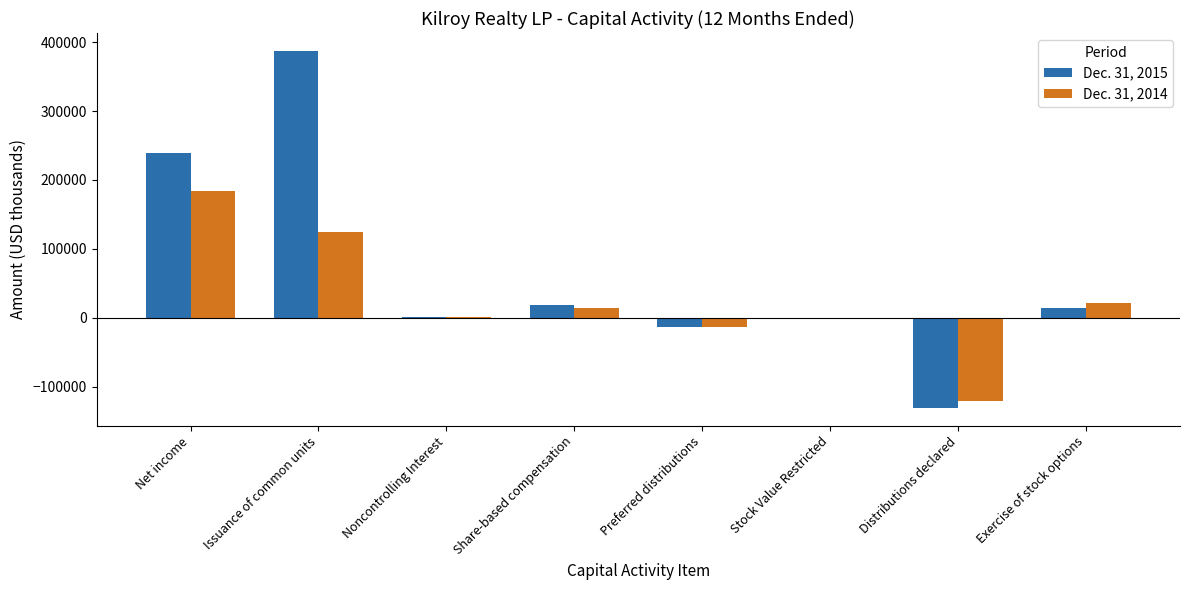

What are all the series names shown in the legend?

Dec. 31, 2015, Dec. 31, 2014